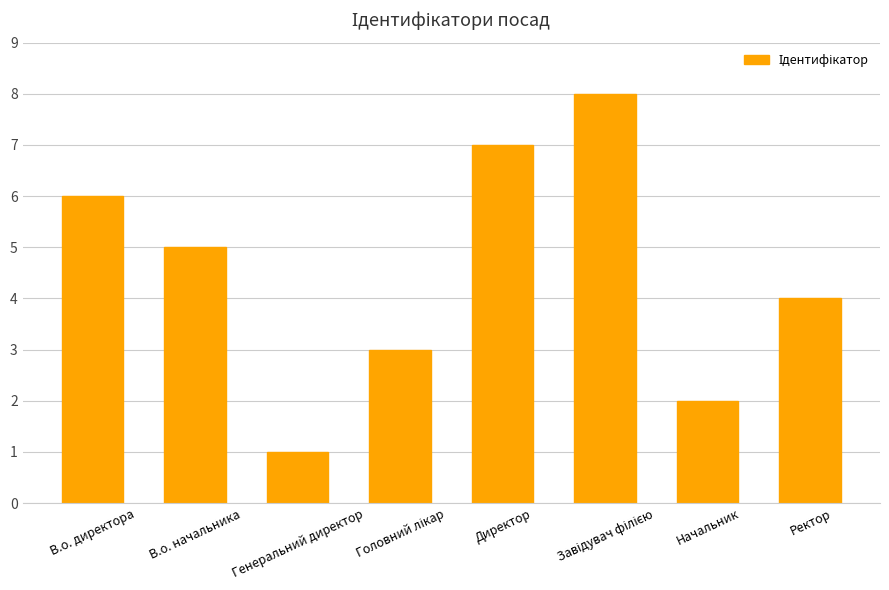

At which category does the chart reach its minimum across all series?

Генеральний директор